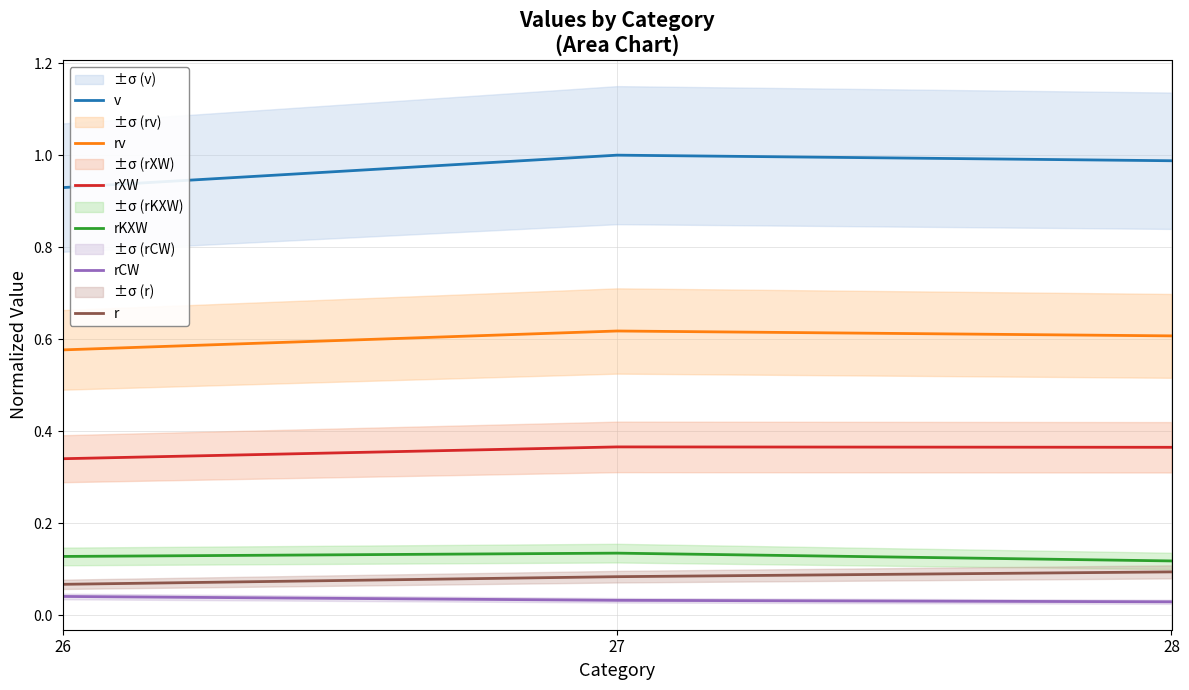

How many series are shown in this chart?

6